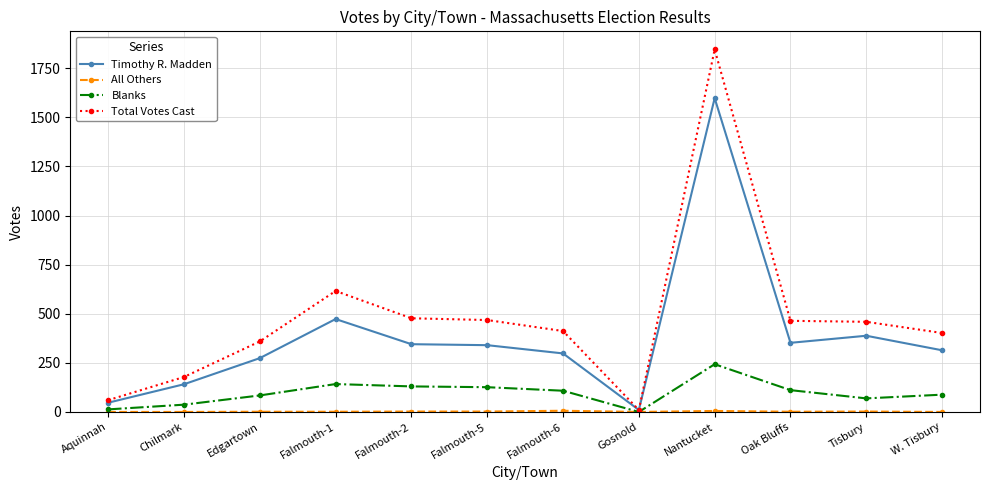

What is the difference between the highest and lowest values at Nantucket?

1841